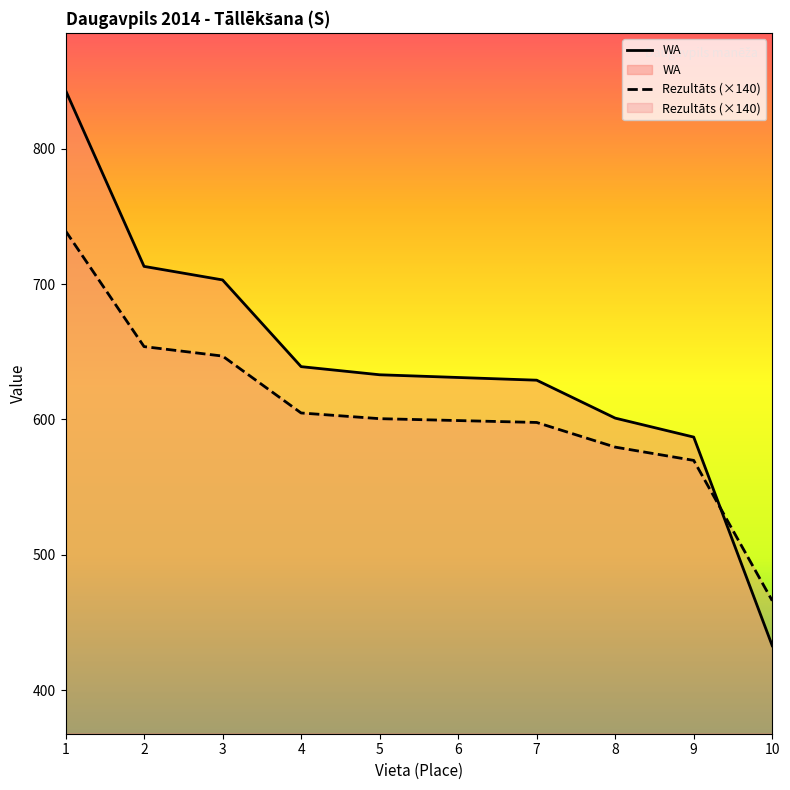

How many values in the WA series are below 633?

5